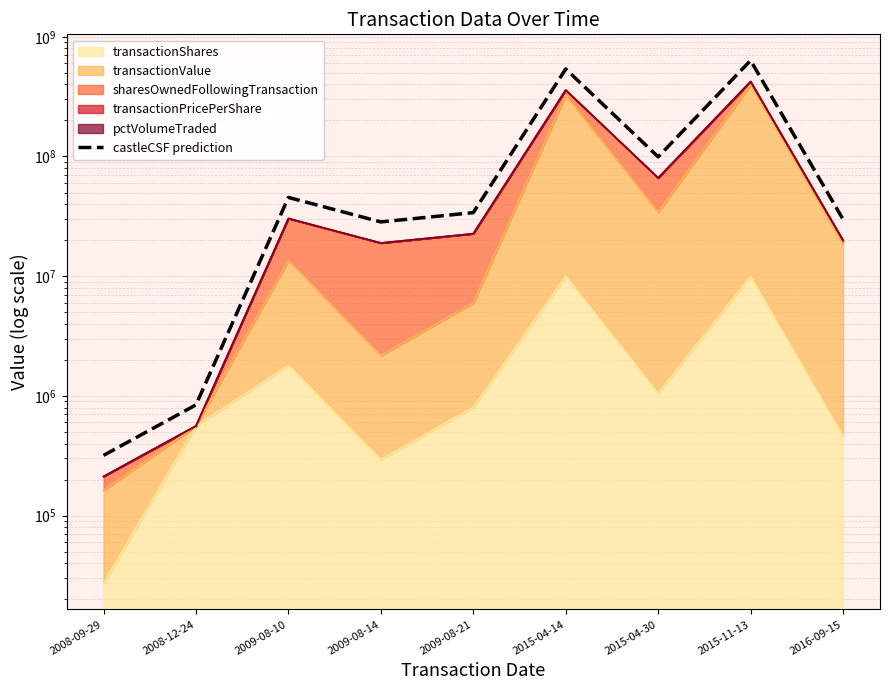

List the labels in order of value, smallest first.

2008-09-29, 2008-12-24, 2009-08-14, 2016-09-15, 2009-08-21, 2009-08-10, 2015-04-30, 2015-04-14, 2015-11-13